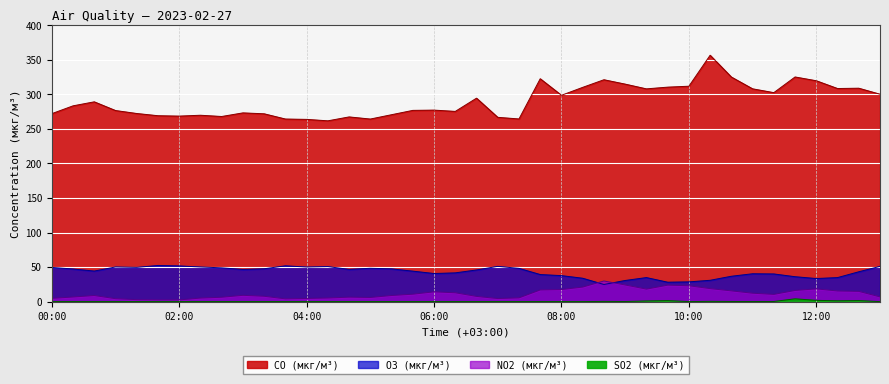

The value of O3 (мкг/м³) at 06:20 is 54.3. True or false?

False